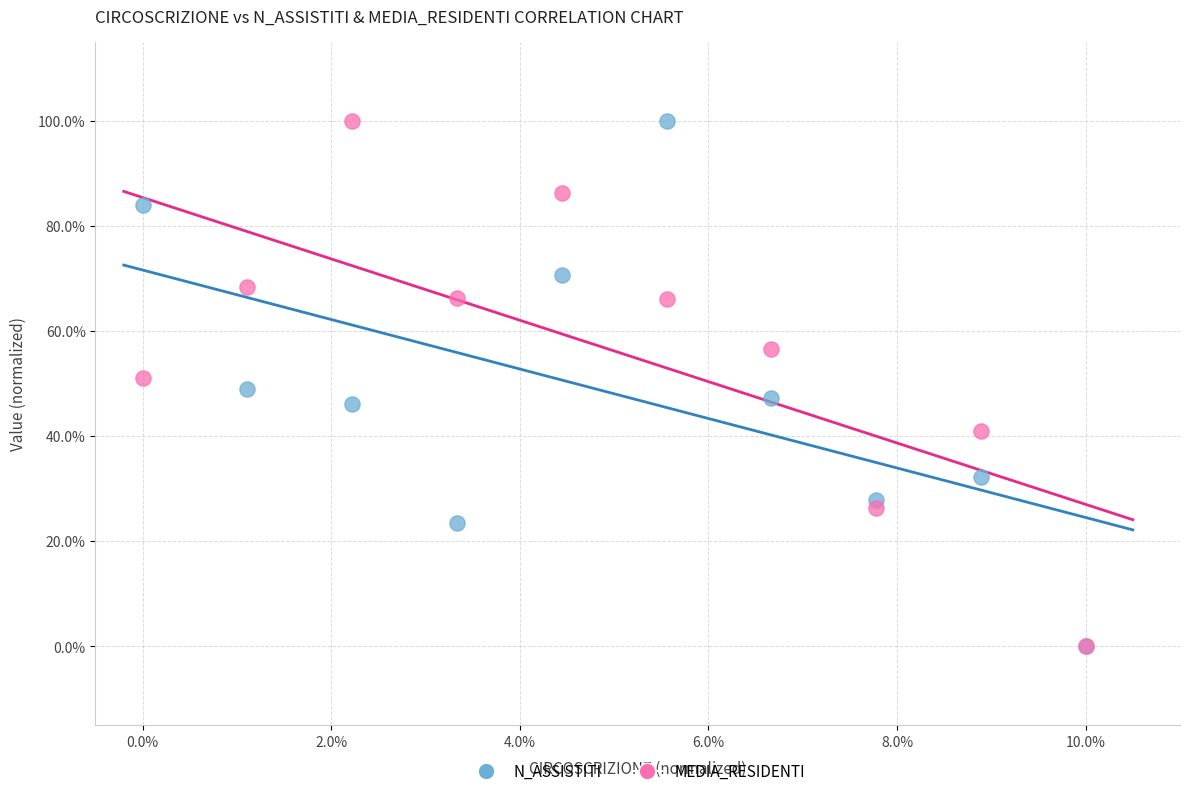

What are all the series names shown in the legend?

N_ASSISTITI, MEDIA_RESIDENTI